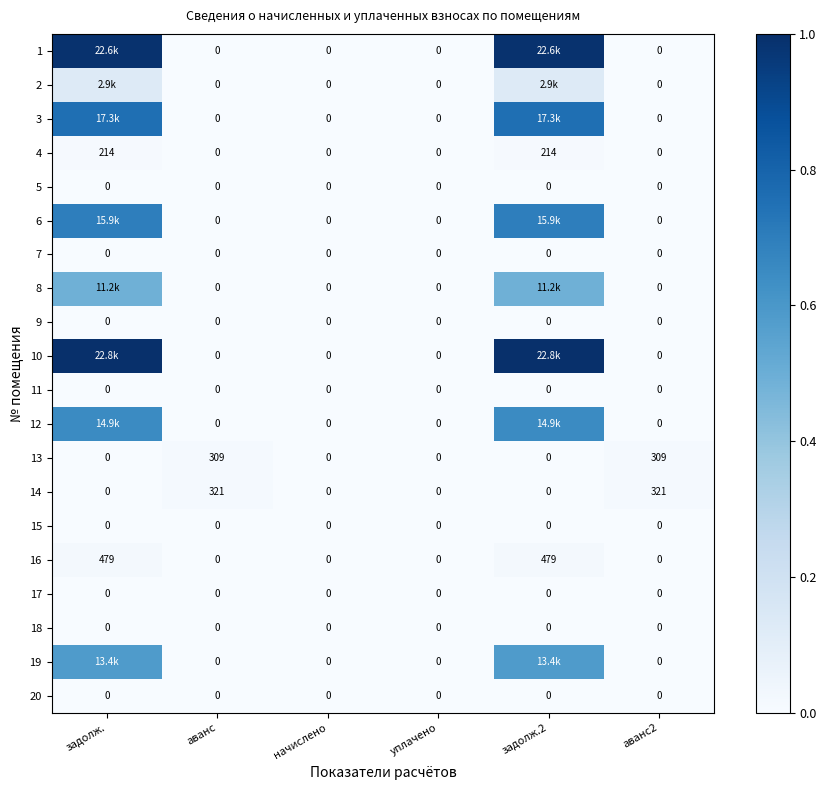

Is the value of 16 at задолж.2 greater than the value of 12 at аванс?

Yes